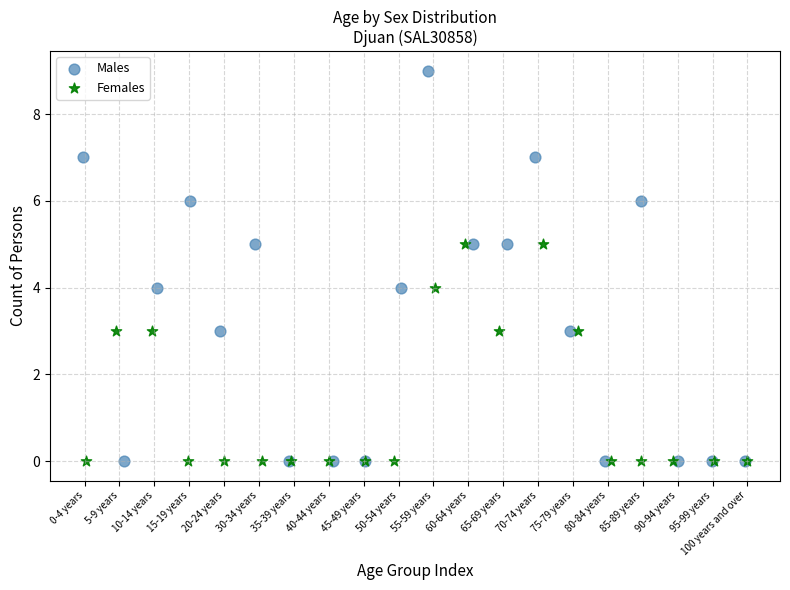

Which series reaches the maximum Y coordinate?

Males